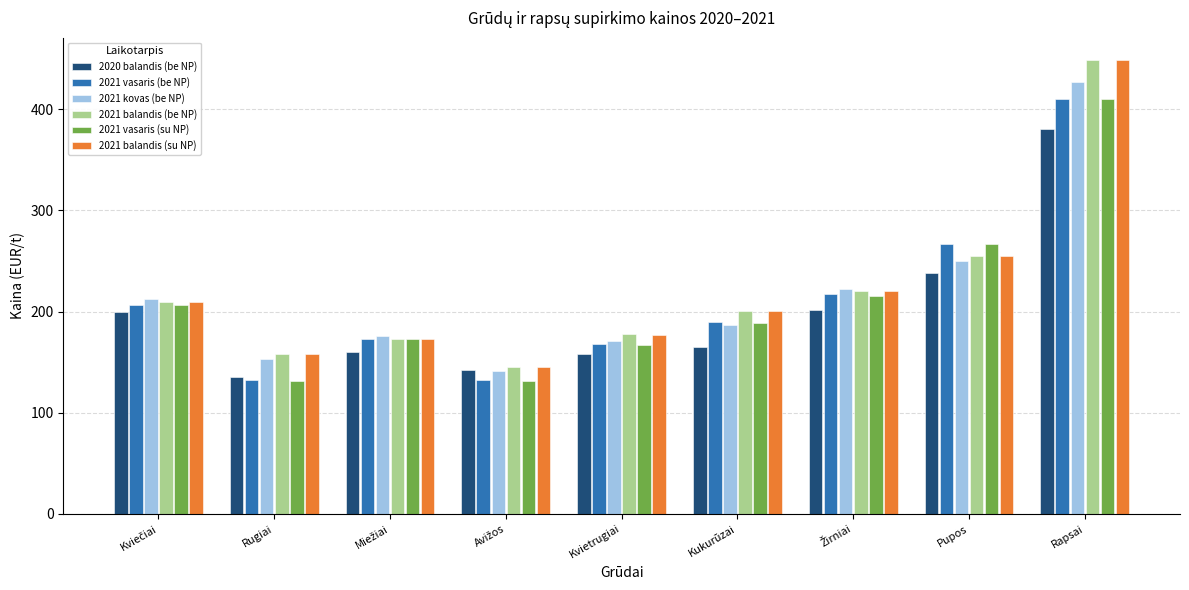

How many groups of bars are there?

9